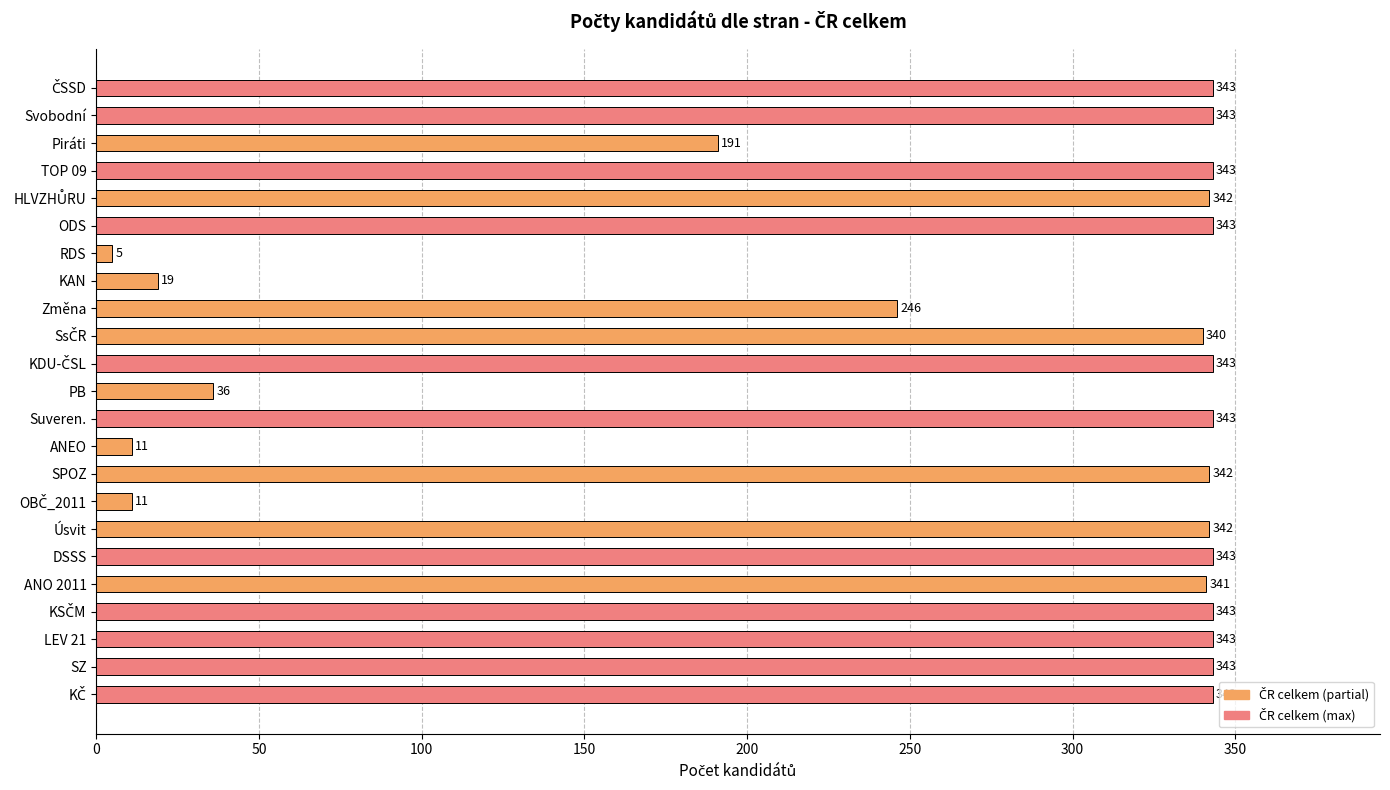

What is the label of the 11th bar from the bottom?

Suveren.